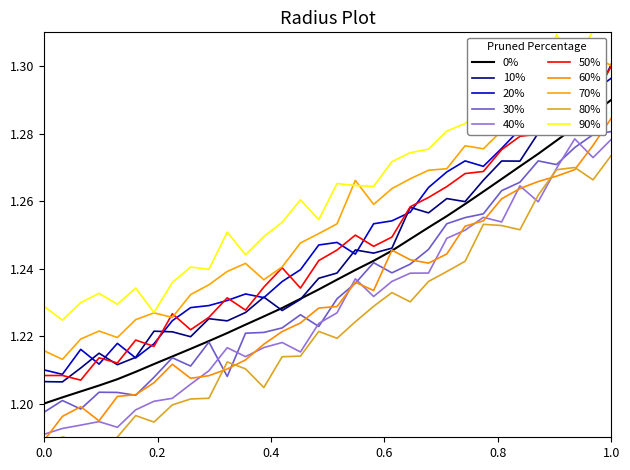

How many values are between 1 and 2?

32